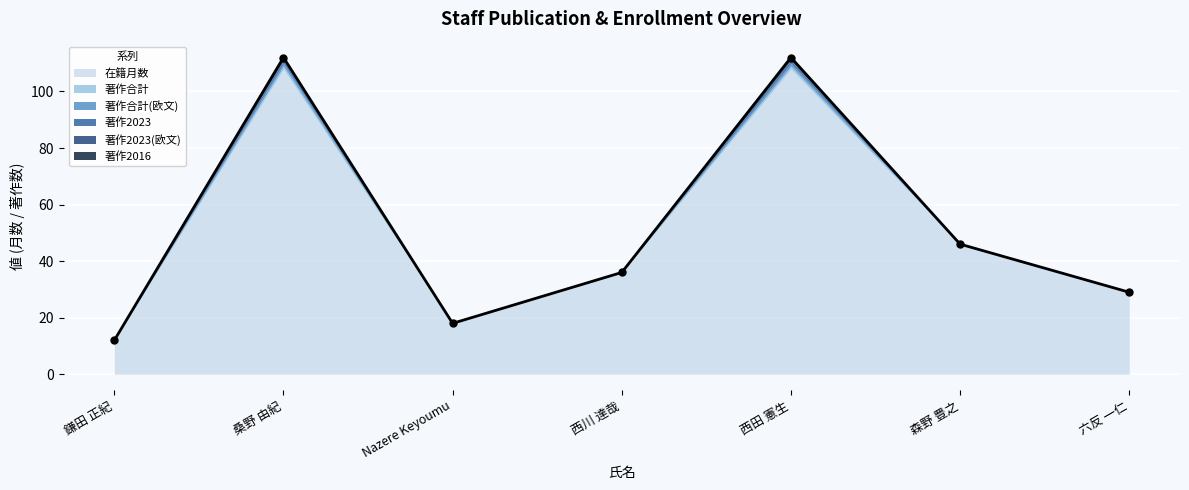

Which series has the largest total across all categories?

在籍月数